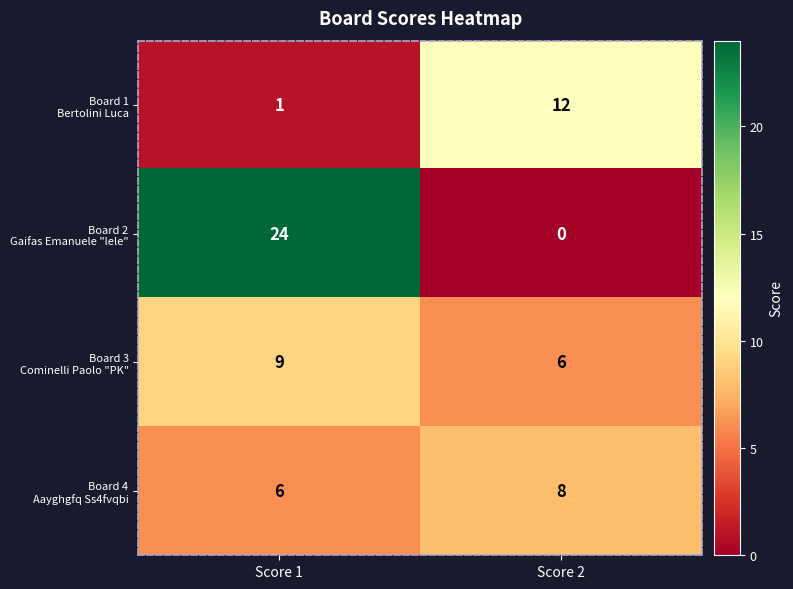

At which category is the sum across all series the highest?

Score 1